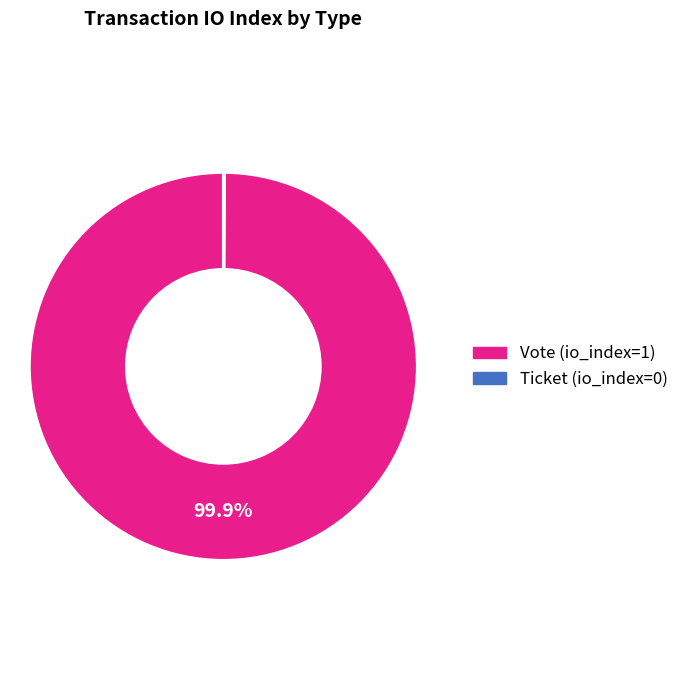

Is there any slice that represents more than half of the pie?

Yes